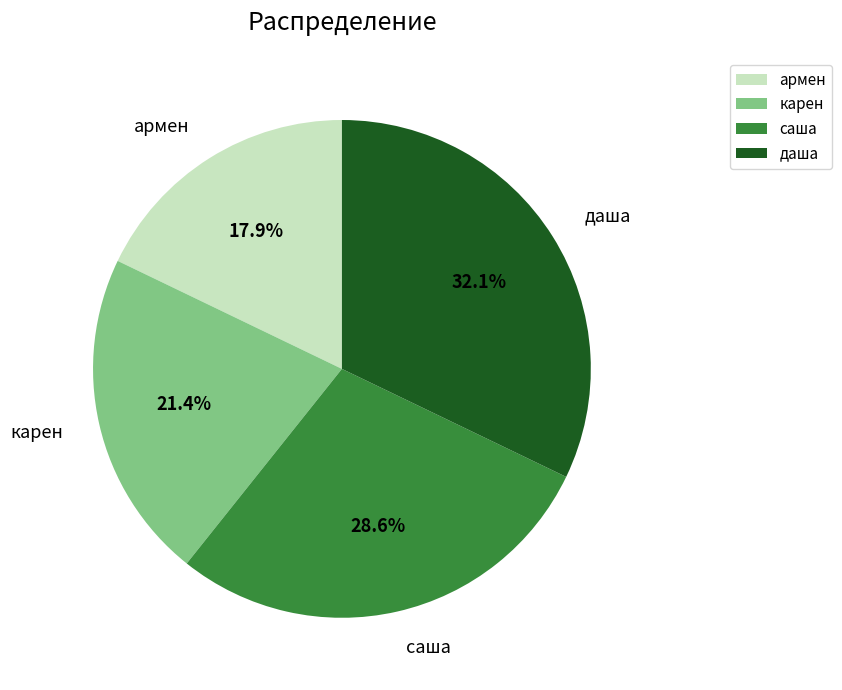

Is there a majority slice in this chart?

No